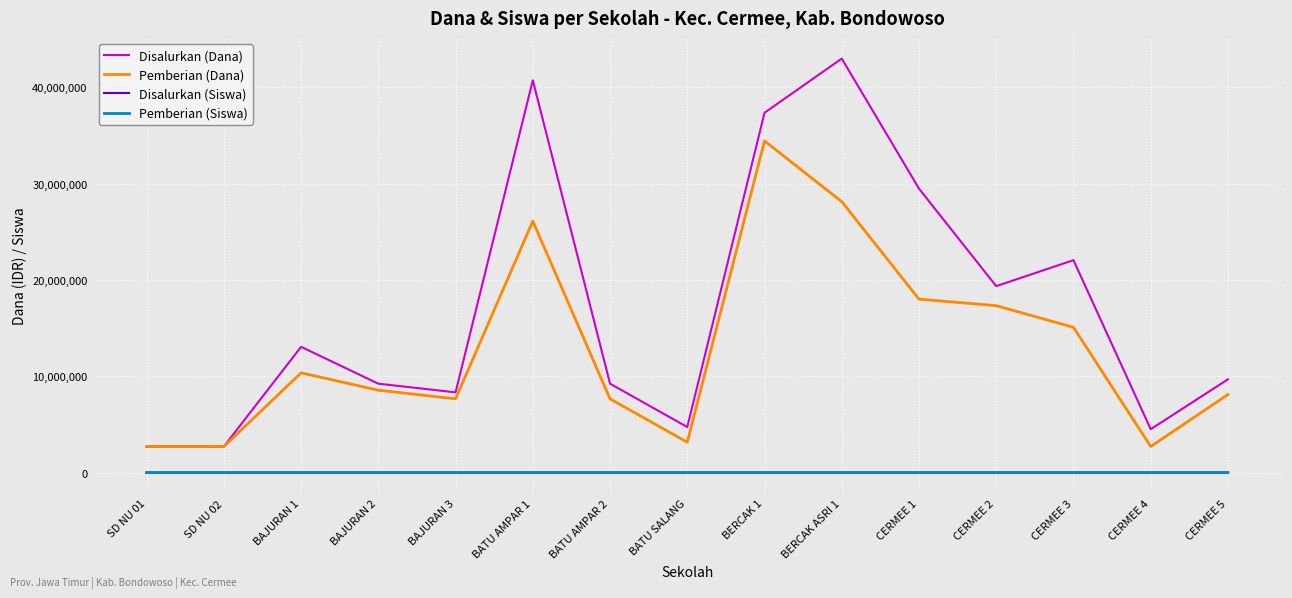

What is the average value of the Pemberian (Siswa) series?

31